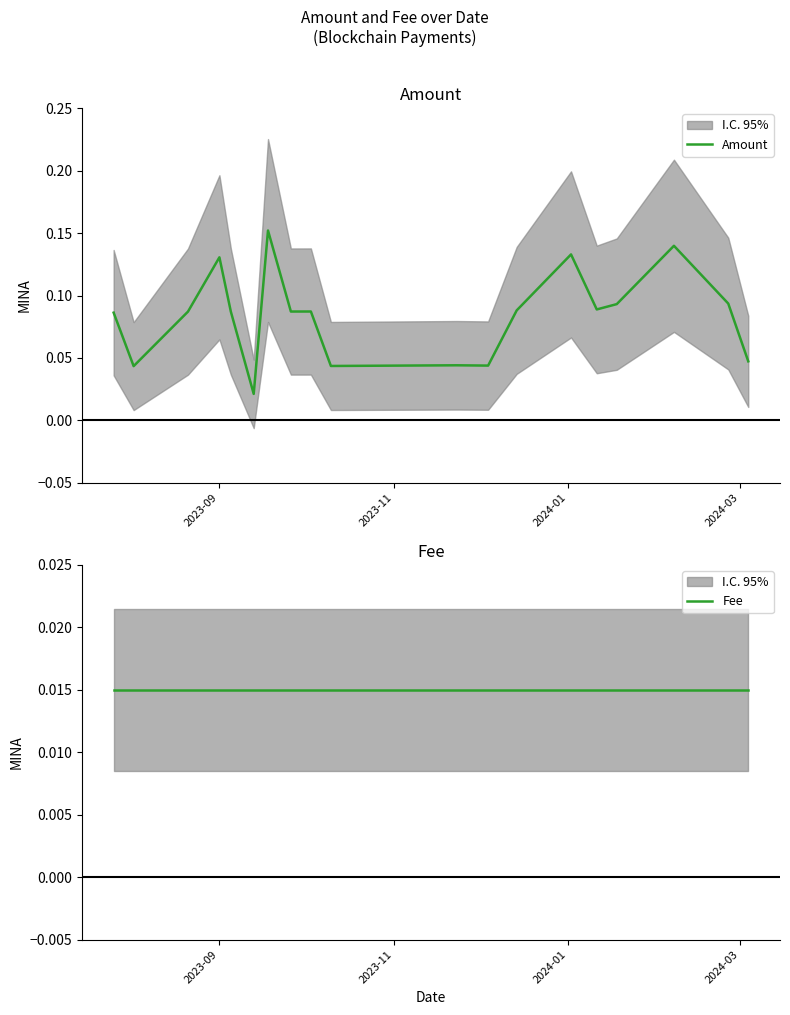

Is this an area chart (filled region under the line)?

No